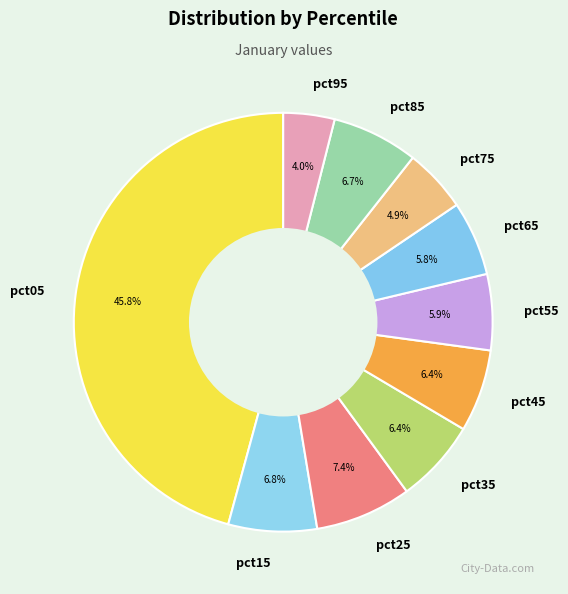

To the nearest percent, what is the difference between the largest and smallest slice percentages?

42%